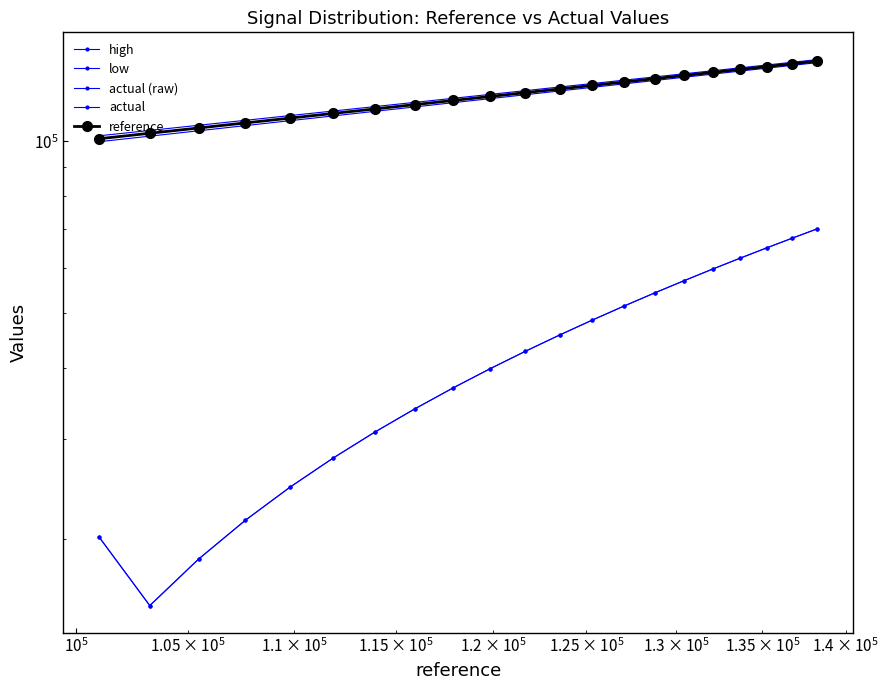

What is the average value of the actual series?

42543.3